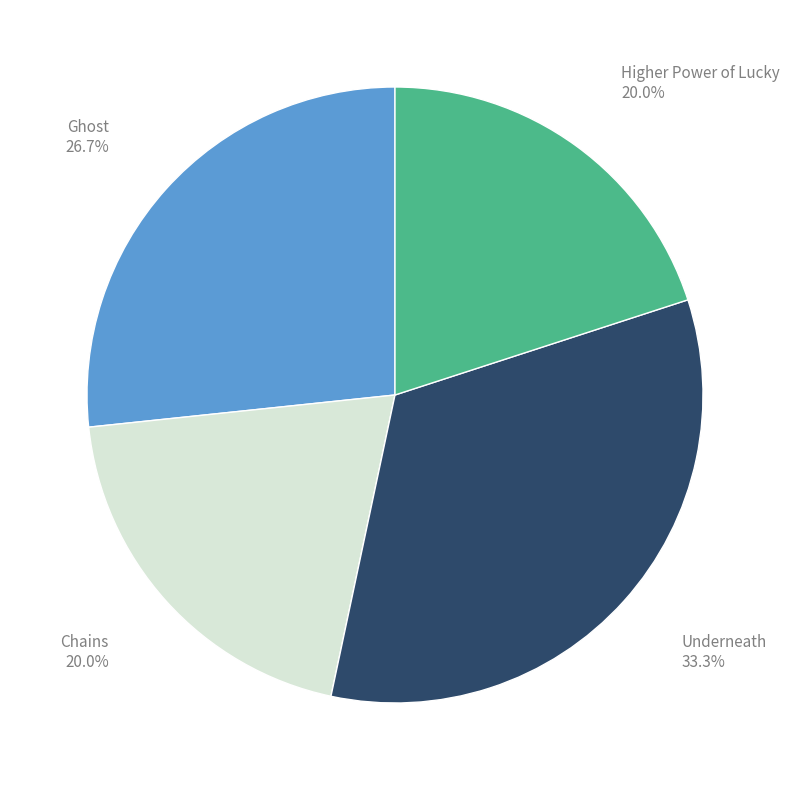

Which category has the biggest portion of the pie?

Underneath